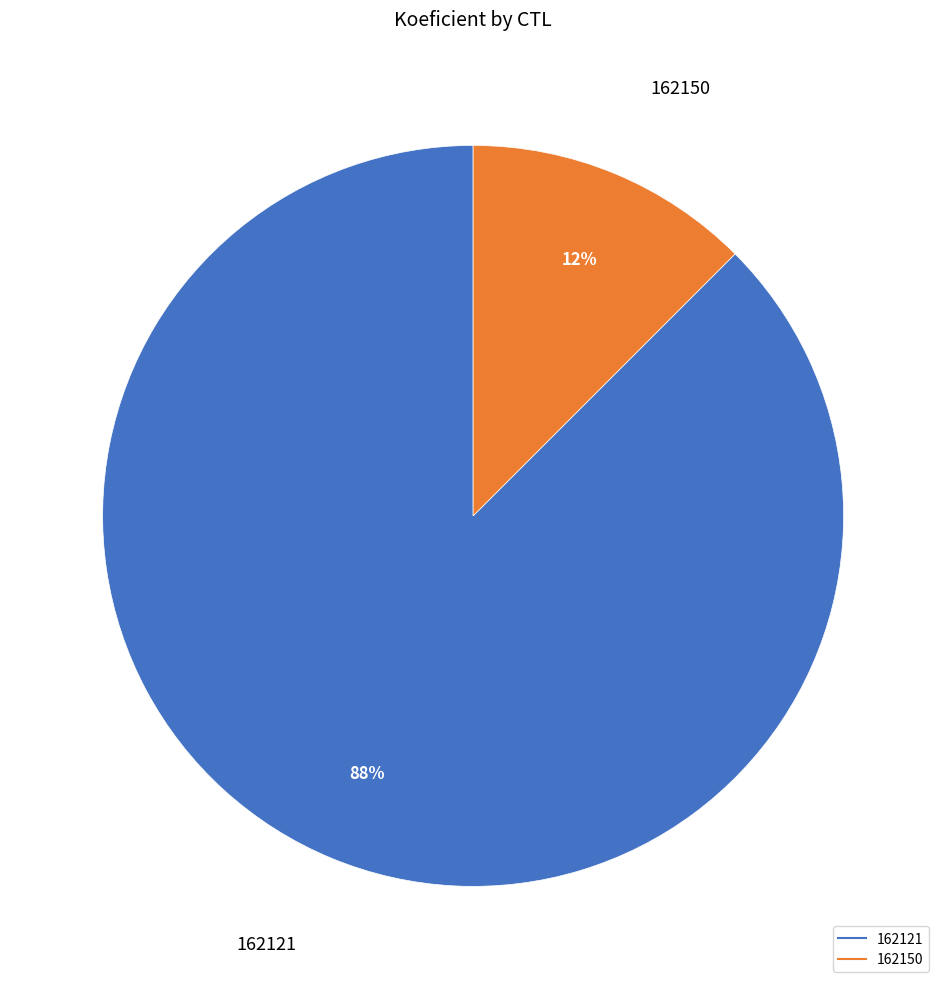

Which category accounts for the majority?

162121